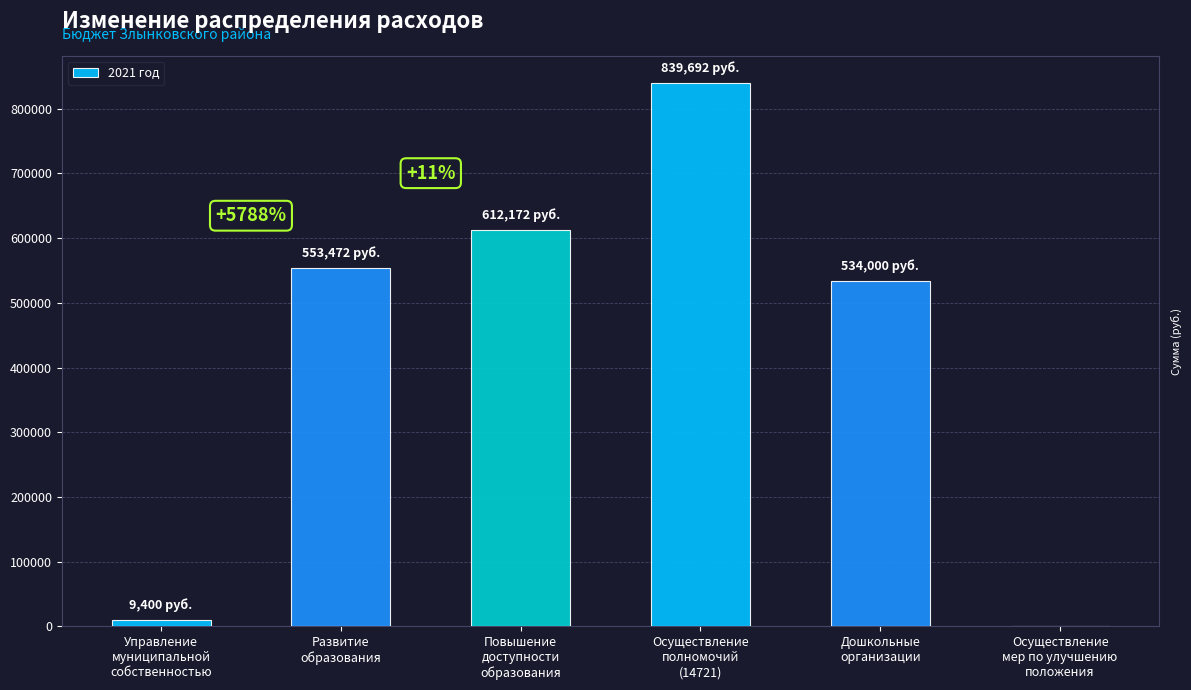

What is the greatest value displayed?

839691.5